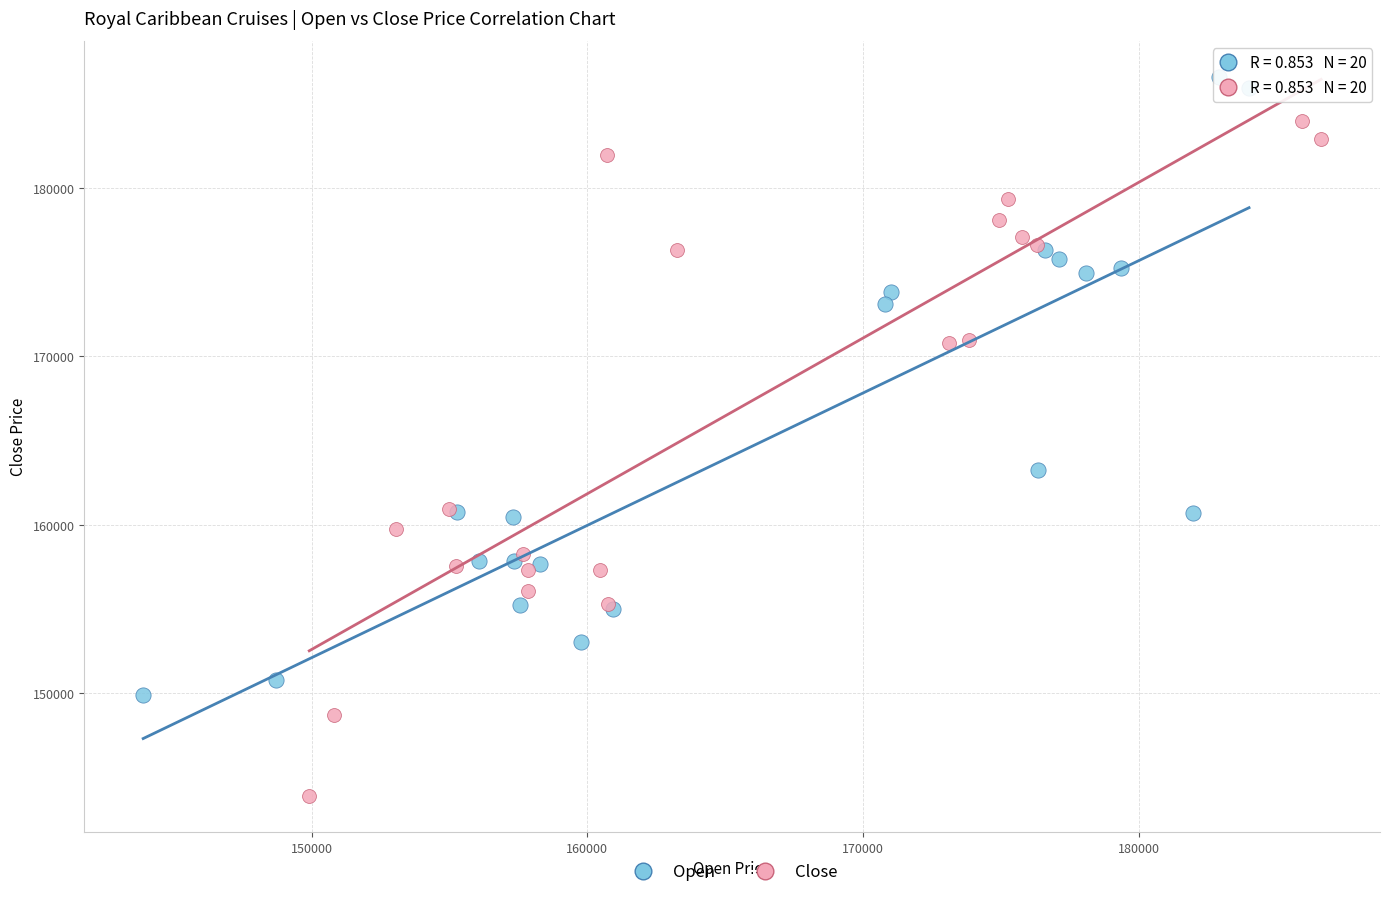

Which series reaches the minimum Y coordinate?

Close